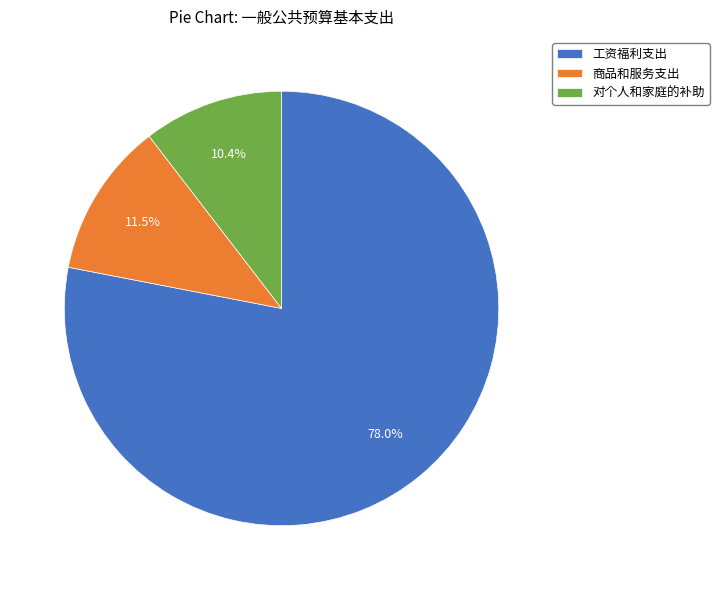

Count the number of slices in the pie.

3